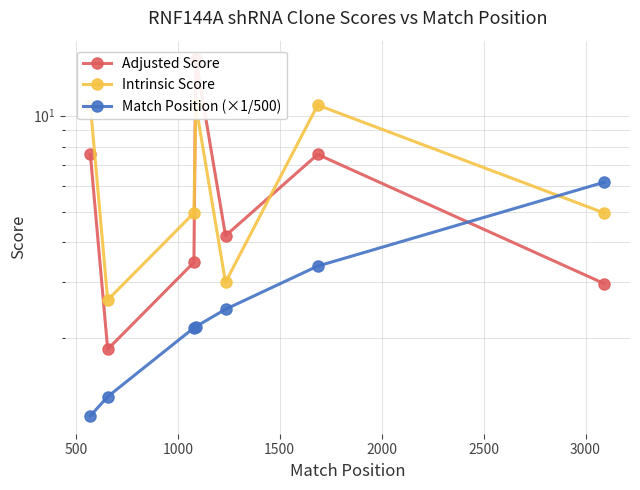

The value of Adjusted Score at 2000 is 6.7. True or false?

False